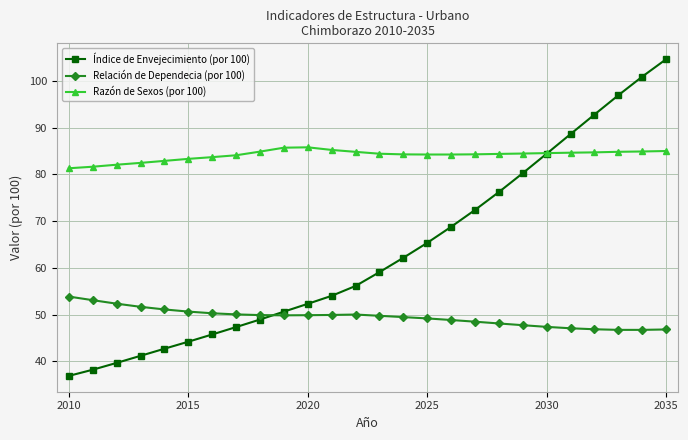

How many data points does each series have?

26